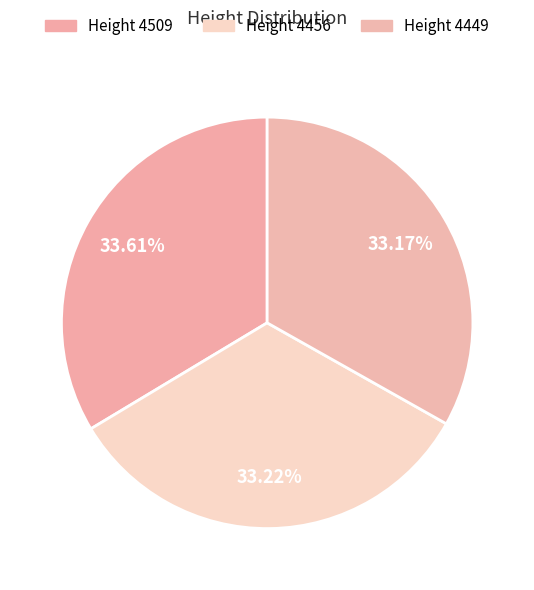

Count the number of slices in the pie.

3